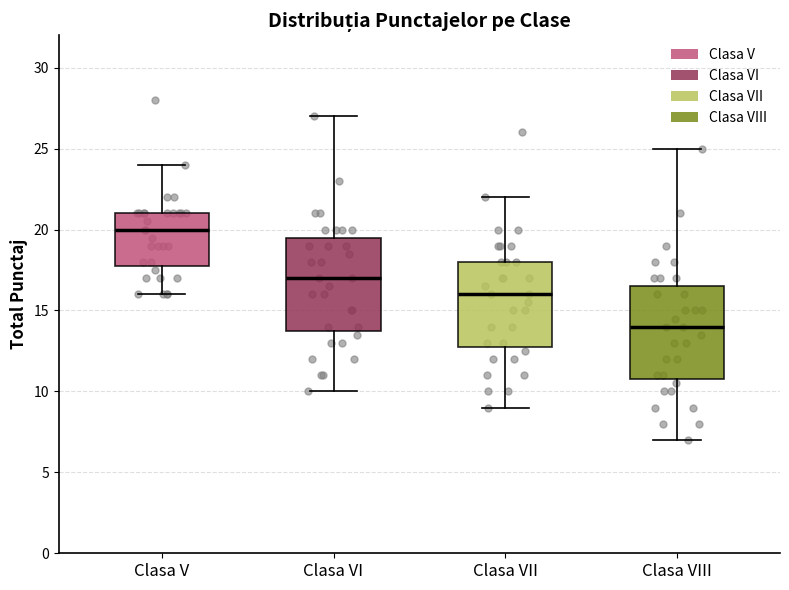

Which box has the lowest median line?

Clasa VIII